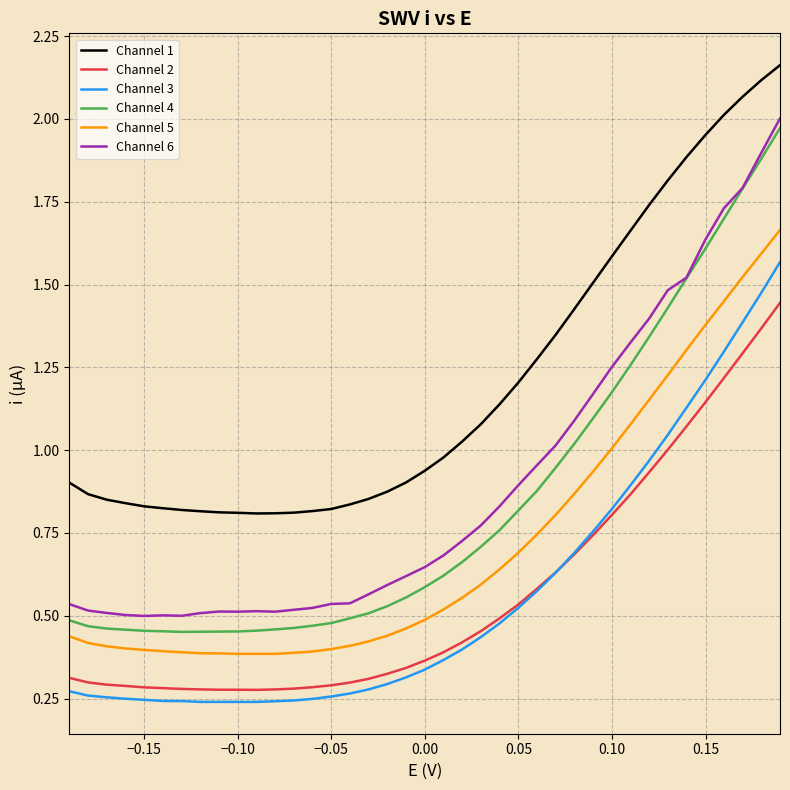

True or false: Channel 4 and Channel 2 cross at least once.

False